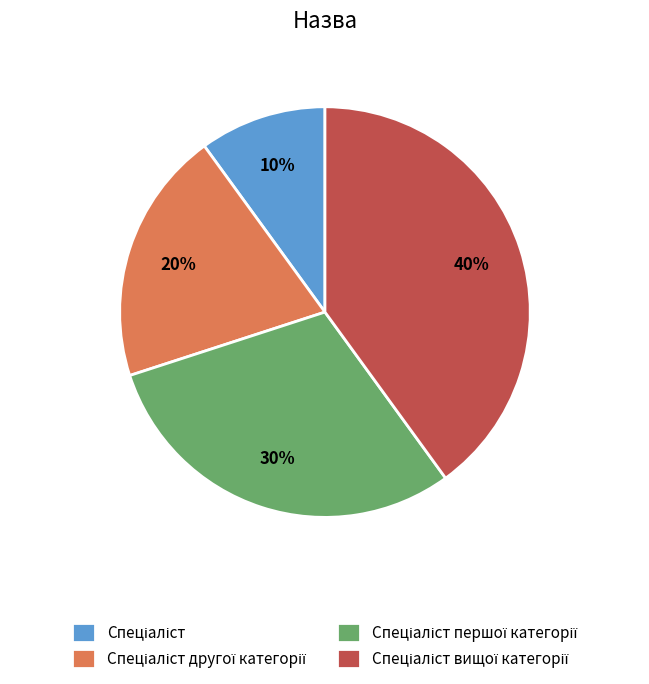

To the nearest percent, what is the average slice percentage?

25%